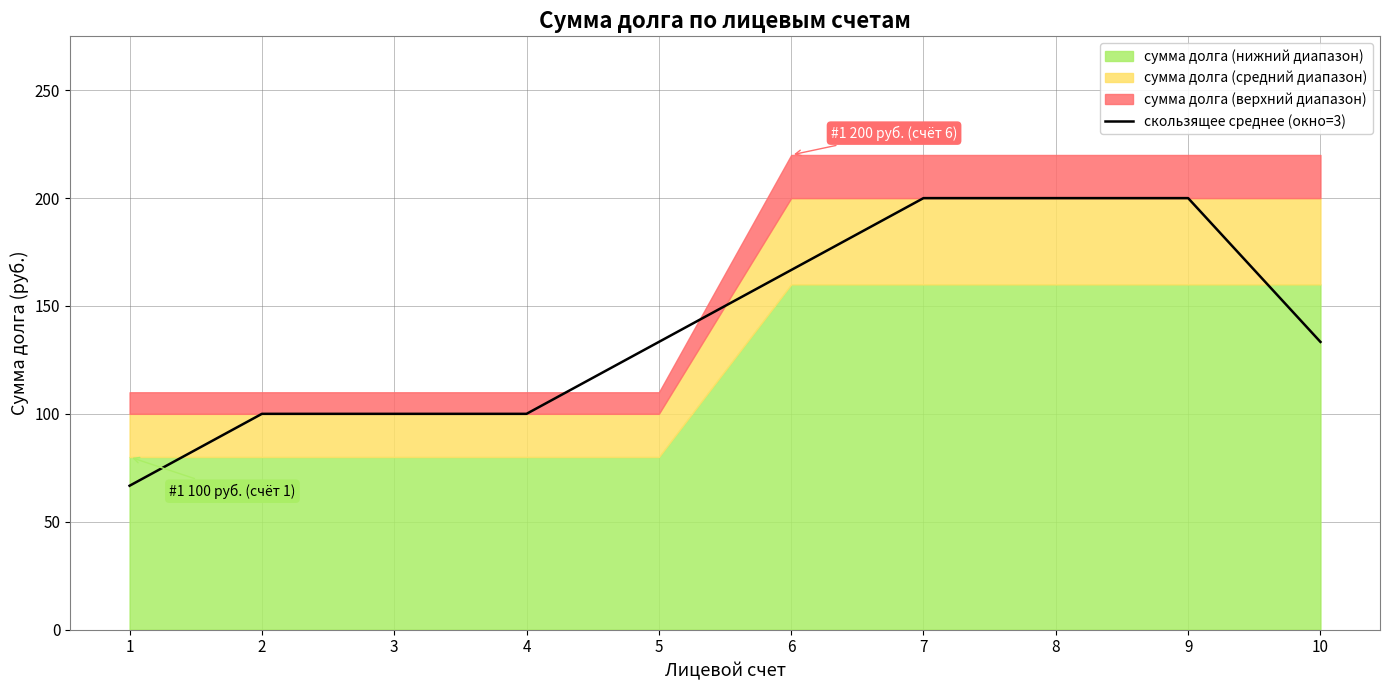

Which label corresponds to the largest value in the chart?

7